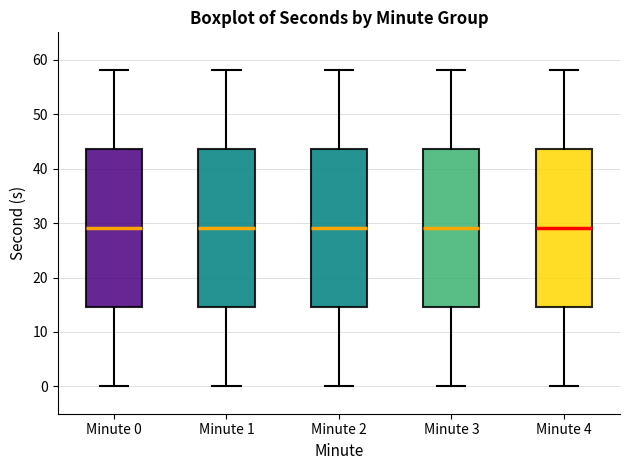

Reading left to right, transcribe this box plot: for each box, give where its median line is, the range the box spans, and where its two whiskers end, as read against the y-axis. The values are not printed on the chart, so give them approximately, as read against the axis.

Minute 0: median 29, box 15 to 44, whiskers 0 to 58
Minute 1: median 29, box 15 to 44, whiskers 0 to 58
Minute 2: median 29, box 15 to 44, whiskers 0 to 58
Minute 3: median 29, box 15 to 44, whiskers 0 to 58
Minute 4: median 29, box 15 to 44, whiskers 0 to 58